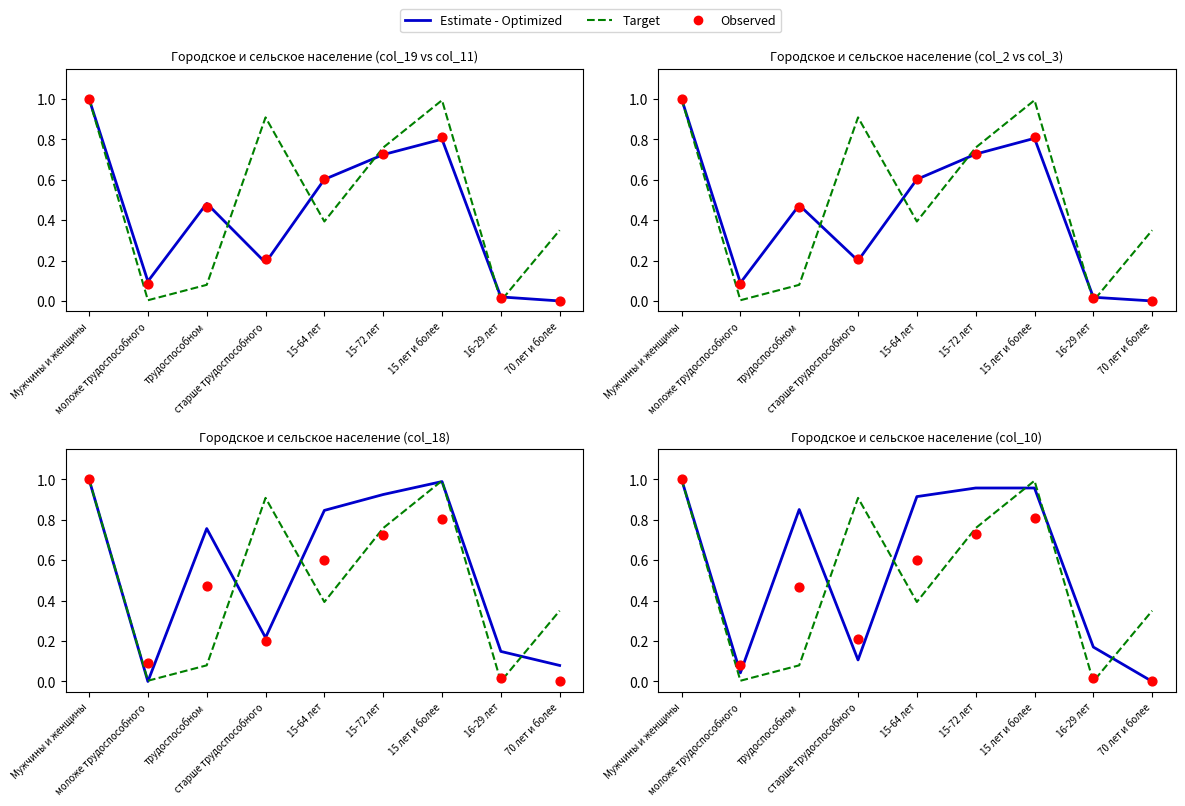

Is the value of Target at 15-64 лет greater than the value of Estimate - Optimized at моложе трудоспособного?

Yes